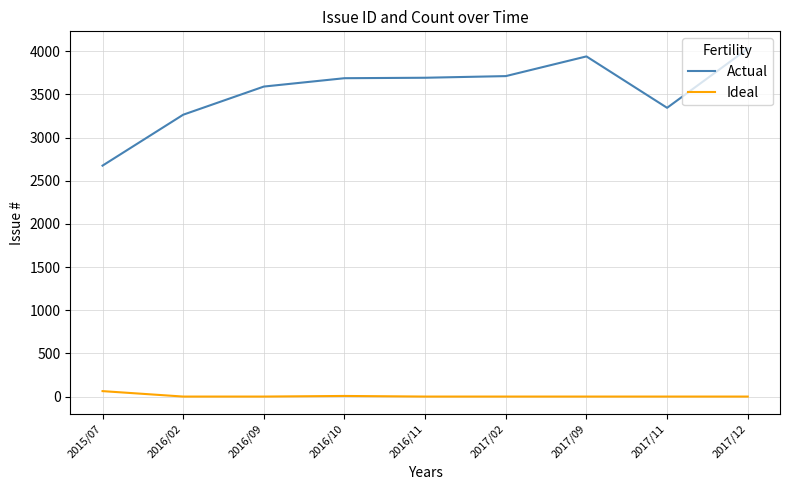

What position from the left is 2017/12?

9